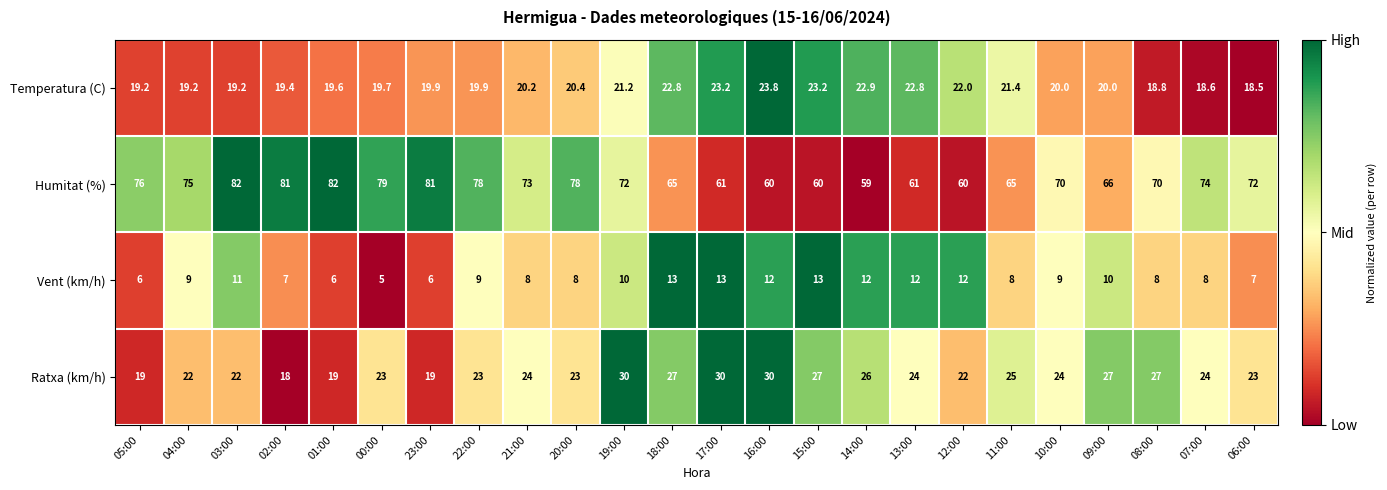

Is it true that Ratxa (km/h) equals 14.9 at 15:00?

False